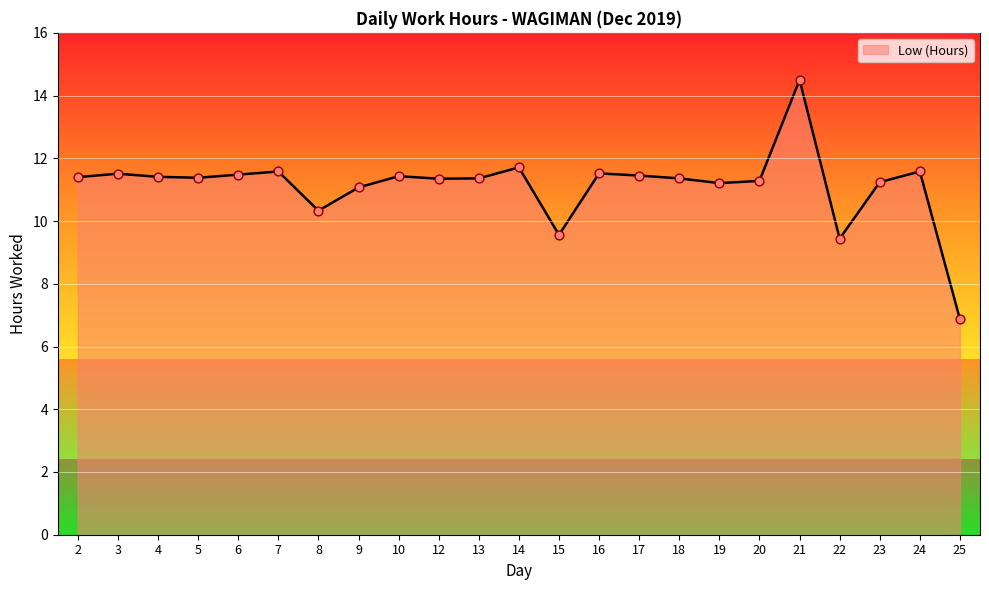

What is the change in value from 14 to 25?

-4.8